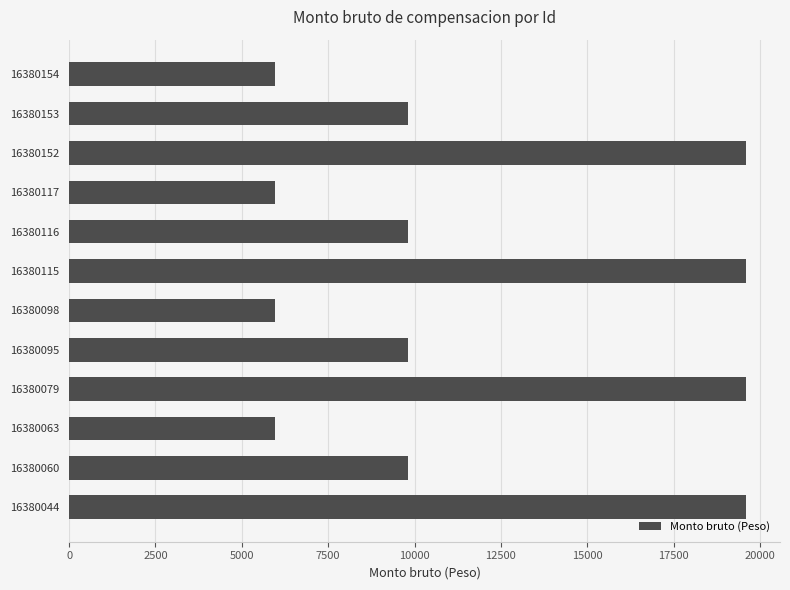

Is it true that the value at 16380115 is 27204?

False